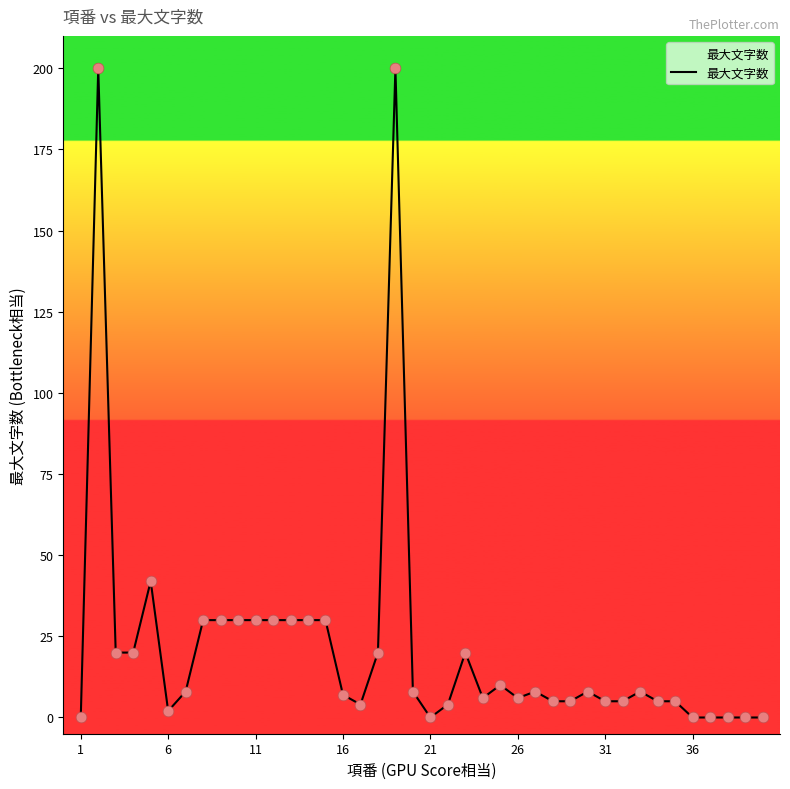

What is the difference between the maximum and minimum values?

200